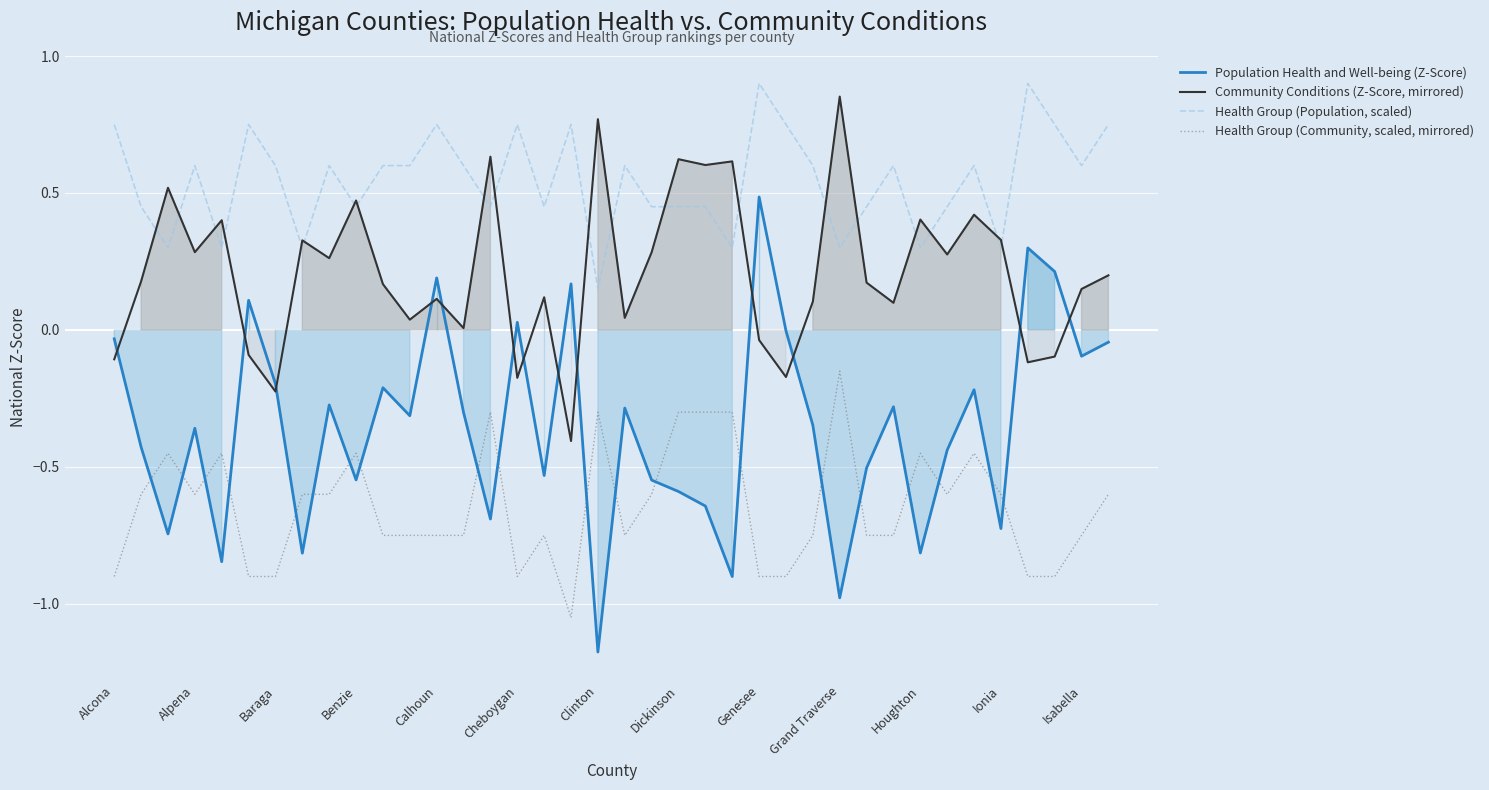

True or false: Health Group (Population, scaled) and Population Health and Well-being (Z-Score) cross at least once.

False